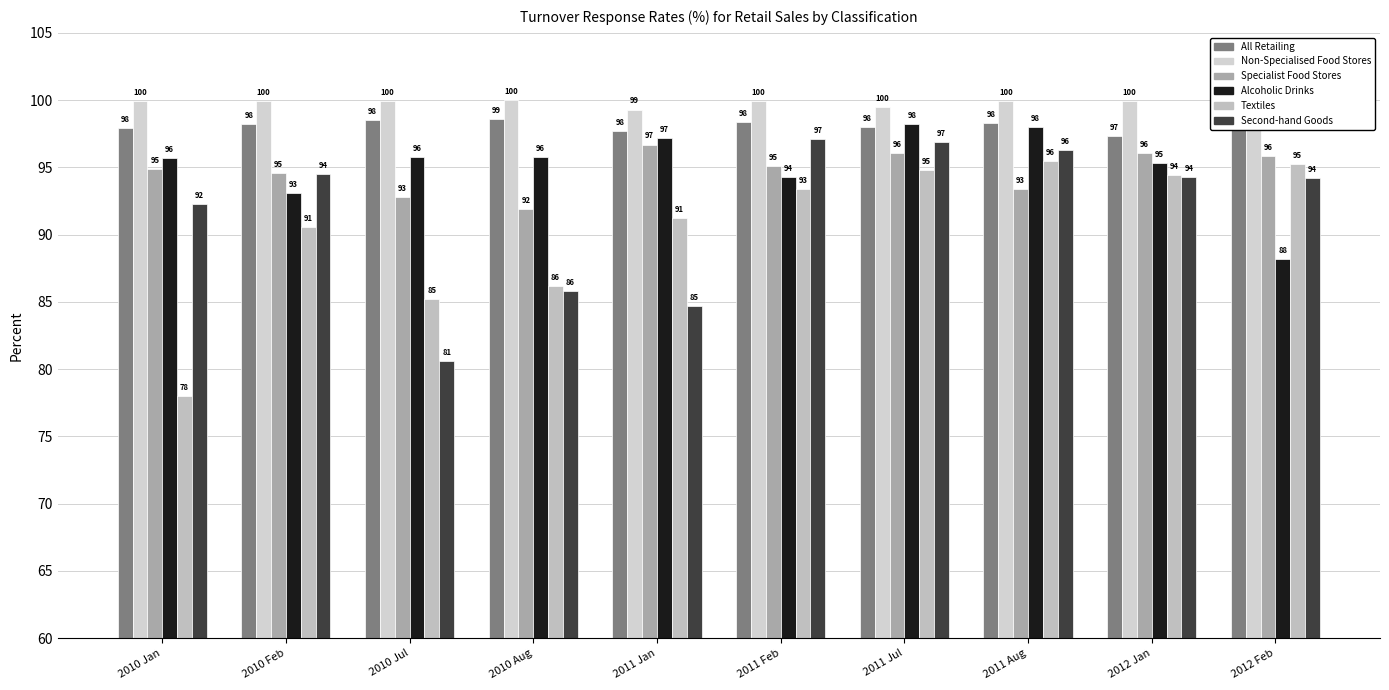

Reading right to left, transcribe all the data shown in this chart.

All Retailing: 98.1	97.3	98.3	98.0	98.4	97.7	98.6	98.5	98.2	97.9
Non-Specialised Food Stores: 99.9	100.0	99.9	99.5	99.9	99.3	100.0	99.9	99.9	99.9
Specialist Food Stores: 95.8	96.1	93.4	96.1	95.1	96.7	91.9	92.8	94.6	94.9
Alcoholic Drinks: 88.2	95.3	98.0	98.2	94.3	97.2	95.8	95.8	93.1	95.7
Textiles: 95.2	94.4	95.5	94.8	93.4	91.2	86.2	85.2	90.6	78.0
Second-hand Goods: 94.2	94.3	96.3	96.9	97.1	84.7	85.8	80.6	94.5	92.3